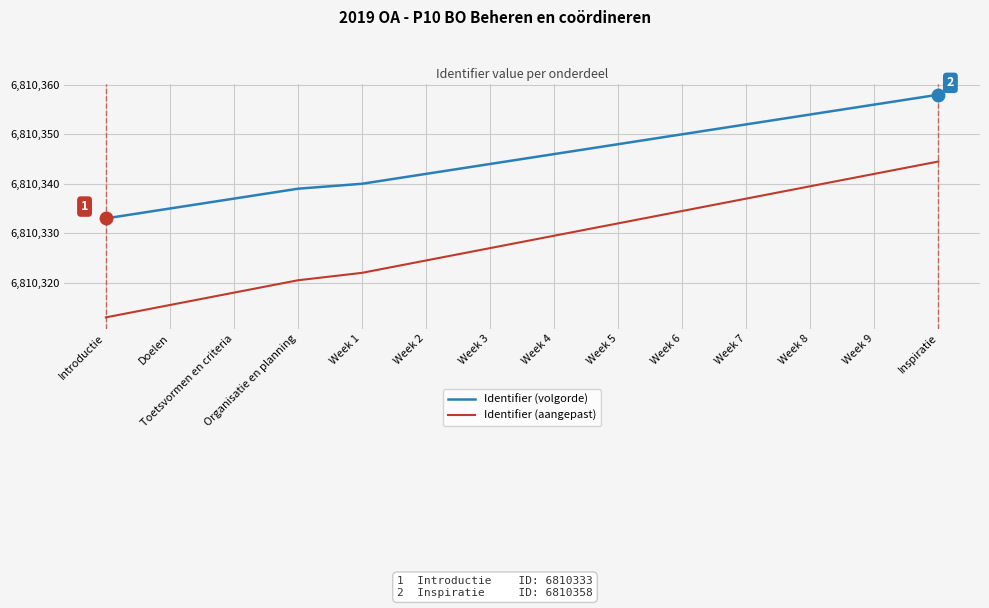

What is the greatest value displayed?

6810358.0